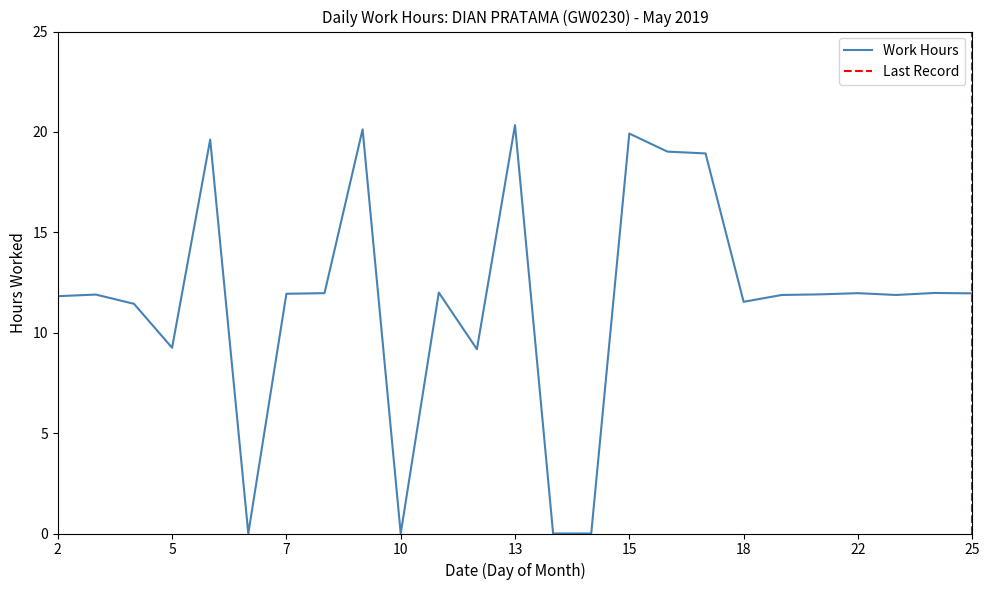

What is the difference between the maximum and minimum values?

20.3